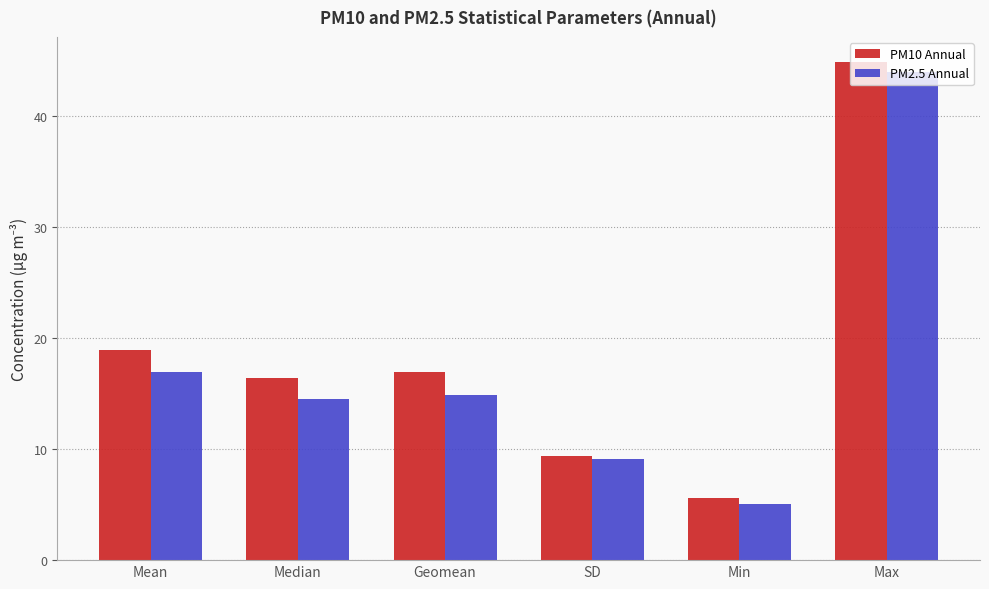

Count the number of categories in the chart.

6